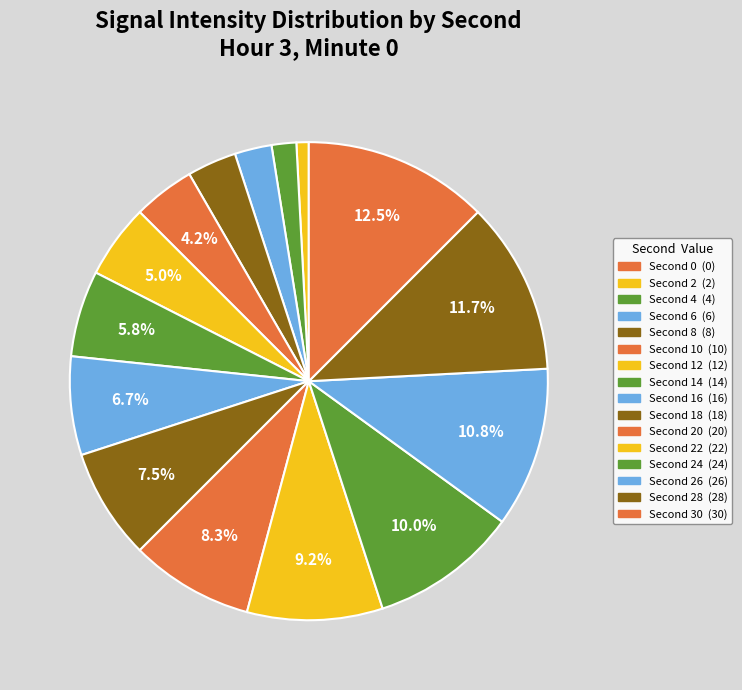

To the nearest percent, what is the difference between the largest and smallest slice percentages?

12%